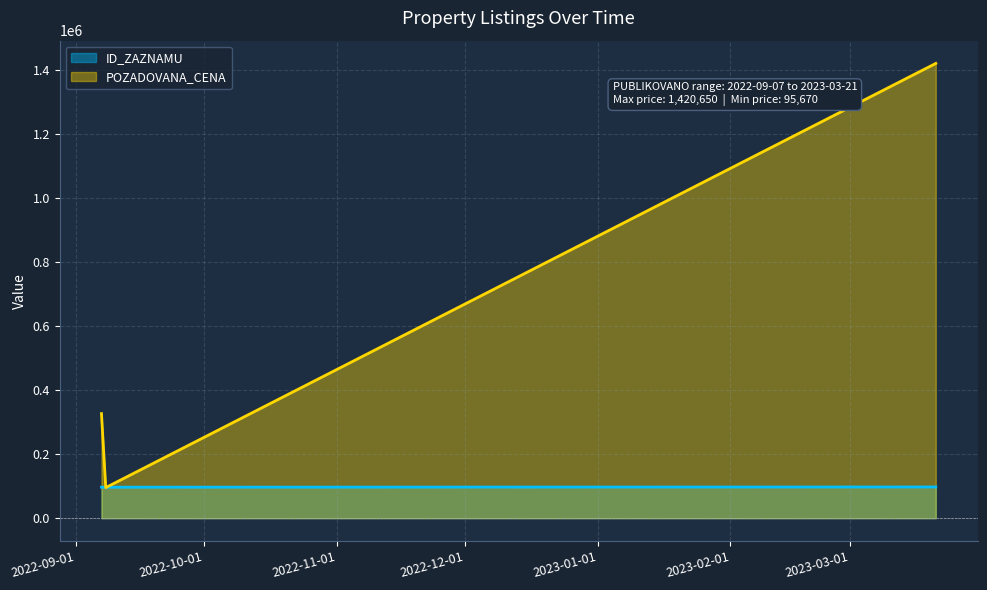

How many lines are shown in the chart?

2